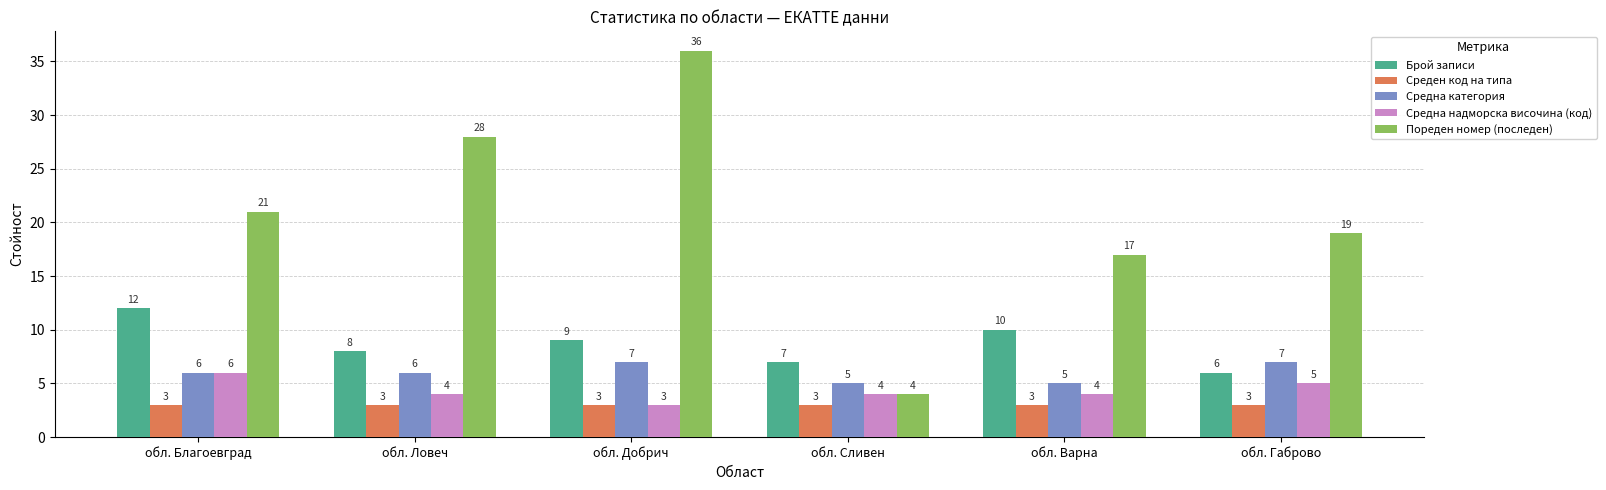

What is the total value across all series at обл. Сливен?

23